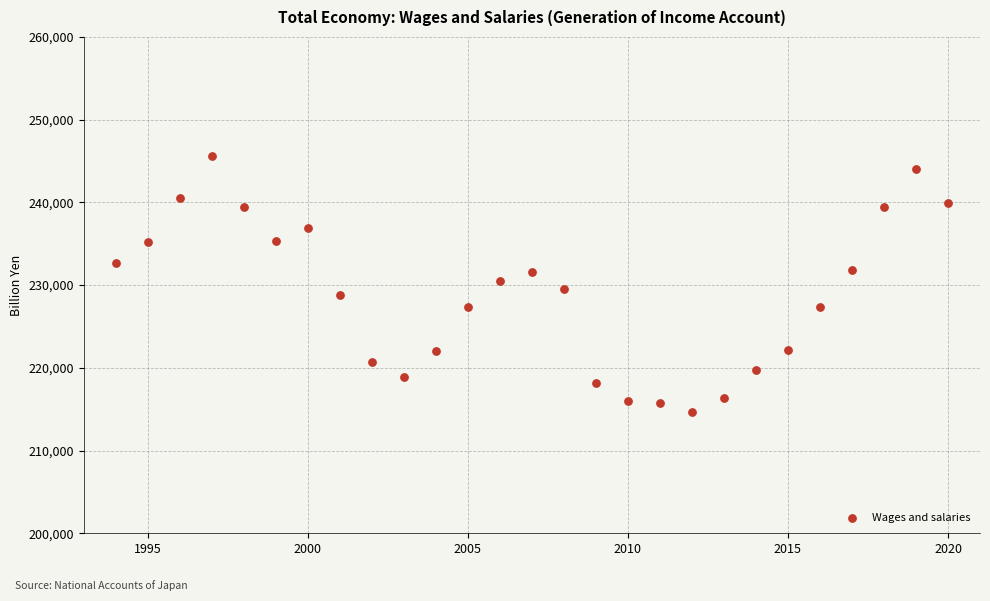

What is the range of Y values (max minus min)?

30900.0